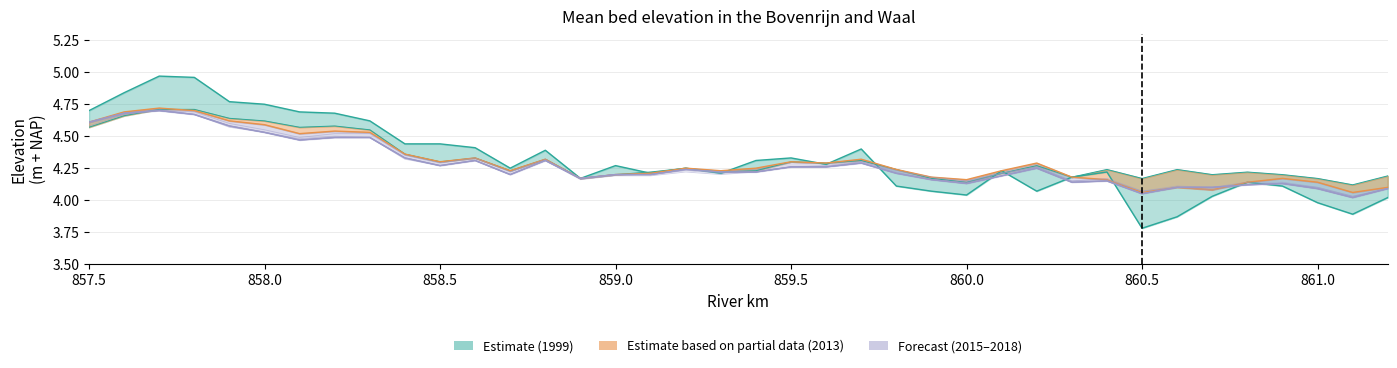

Which has a higher value, 860.5 or 860.1?

860.1